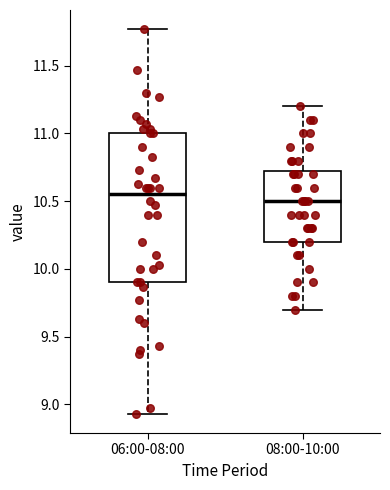

Which box has the highest median line?

06:00-08:00